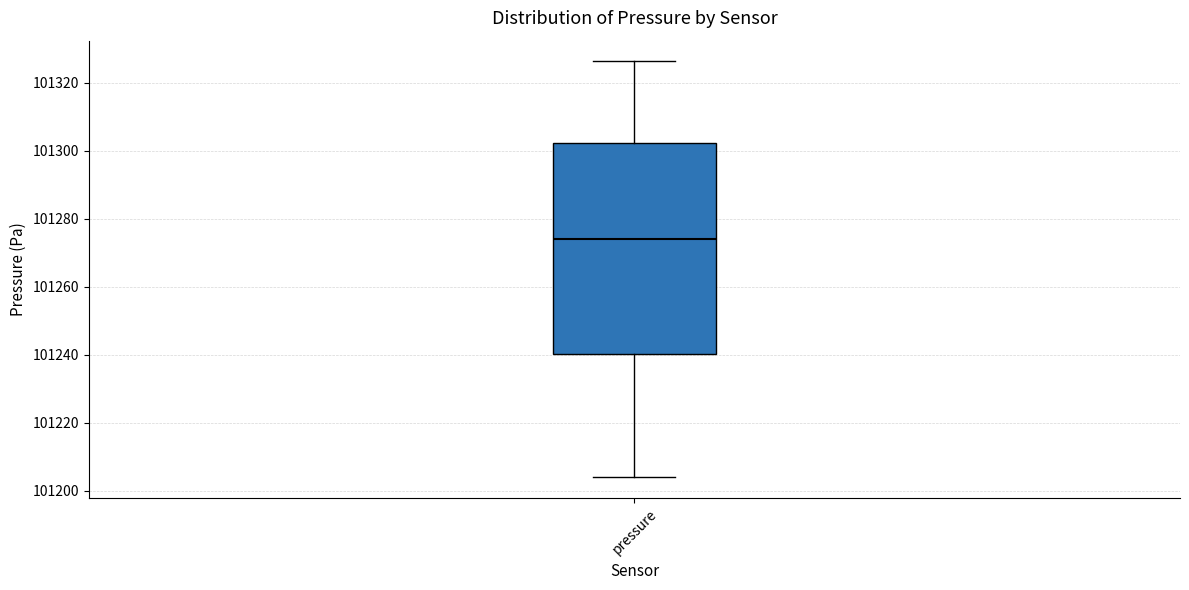

Read this box plot against the y-axis: the position of the median line, the range covered by the box, and the ends of both whiskers. The values are not printed on the chart, so give them approximately, as read against the axis.

median 101274, box 101240 to 101302, whiskers 101204 to 101326